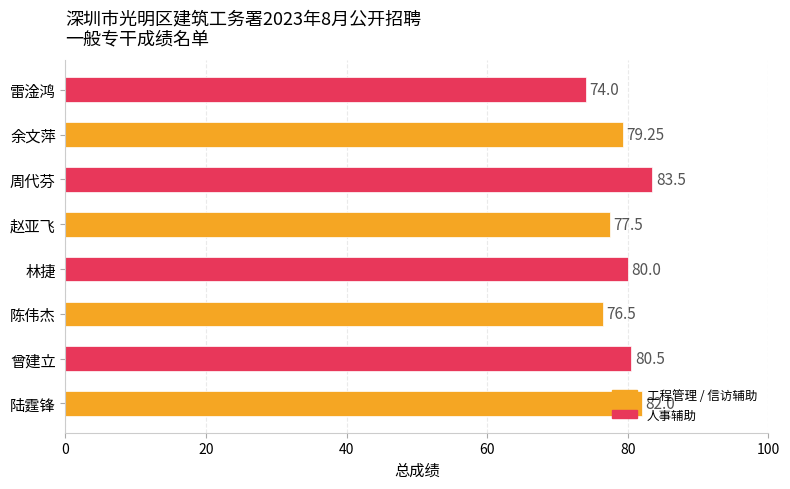

What is the change in value from 曾建立 to 雷淦鸿?

-6.5